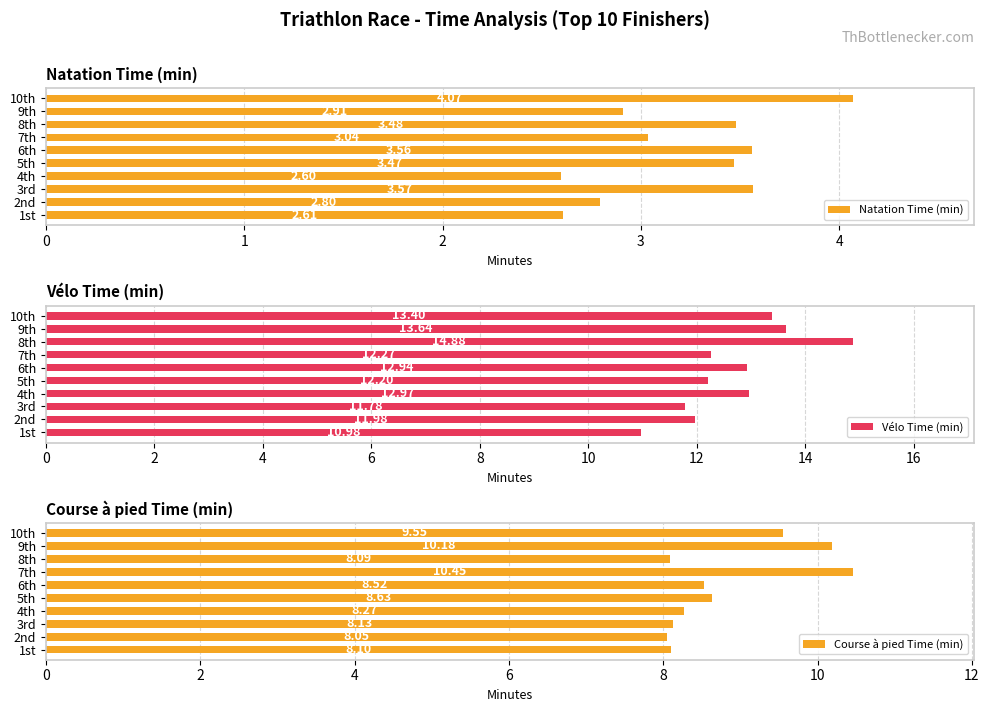

True or false: Vélo Time (min) has a value of 11.0 at 1st.

True